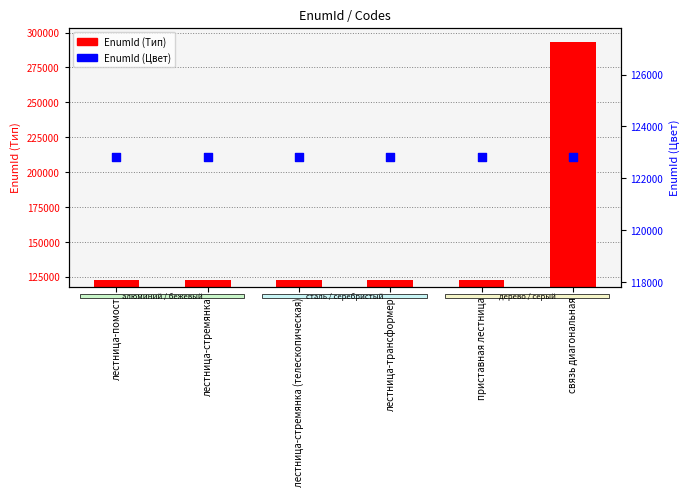

Which series has the largest total across all categories?

EnumId (Тип)